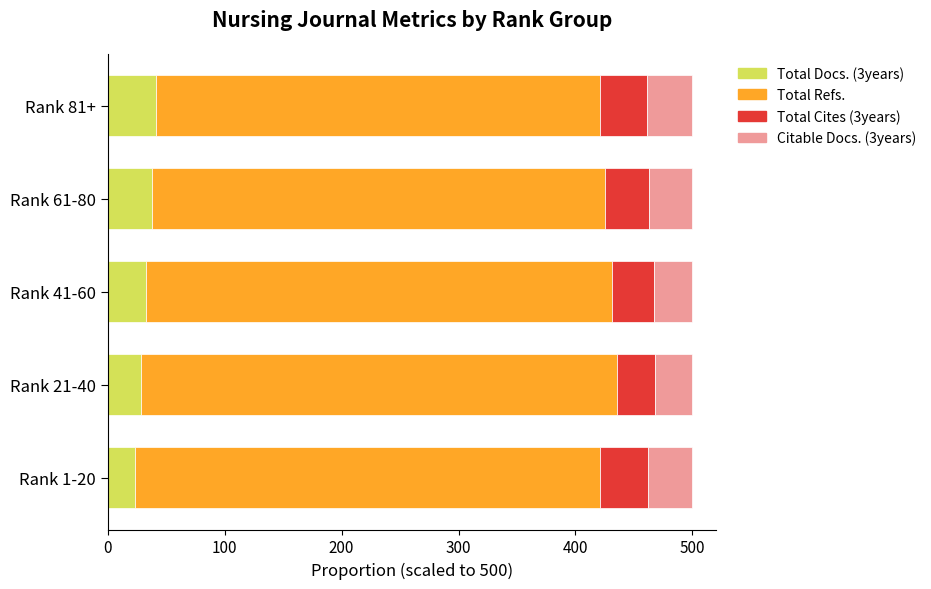

How many categories are shown in the chart?

5